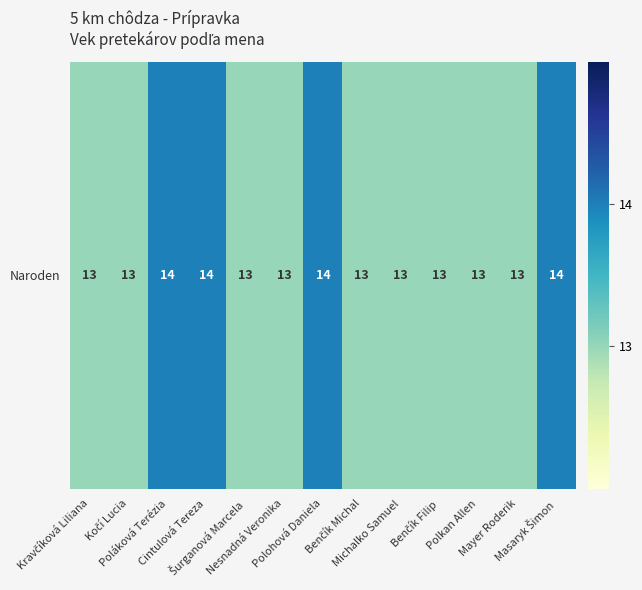

Which category has the highest value across all series?

Poláková Terézia